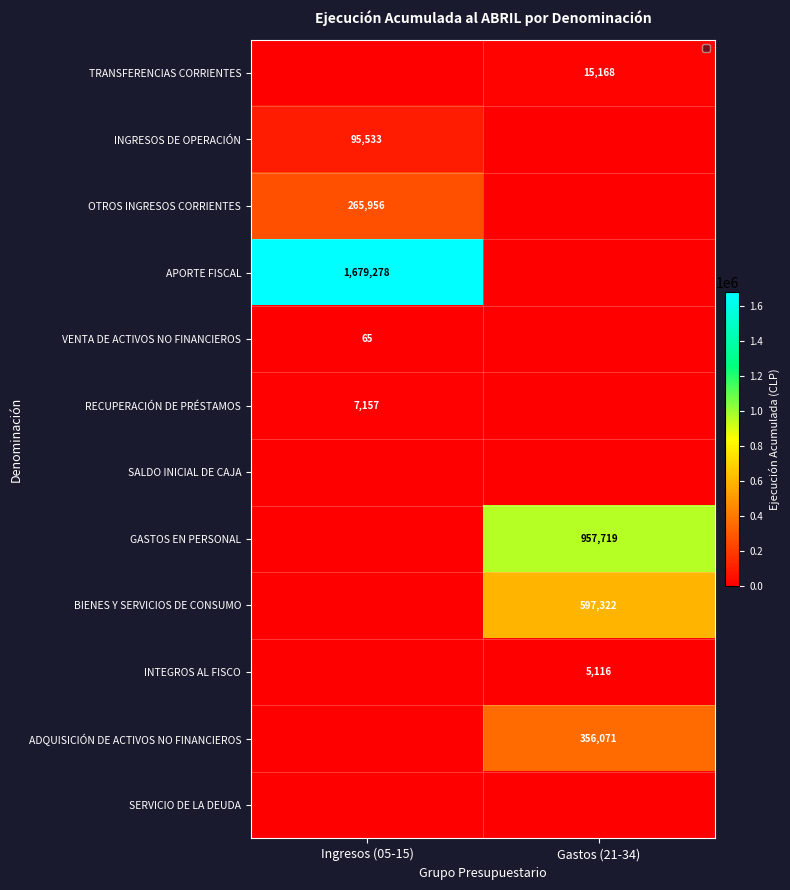

At how many categories does at least one series exceed 1119648?

1